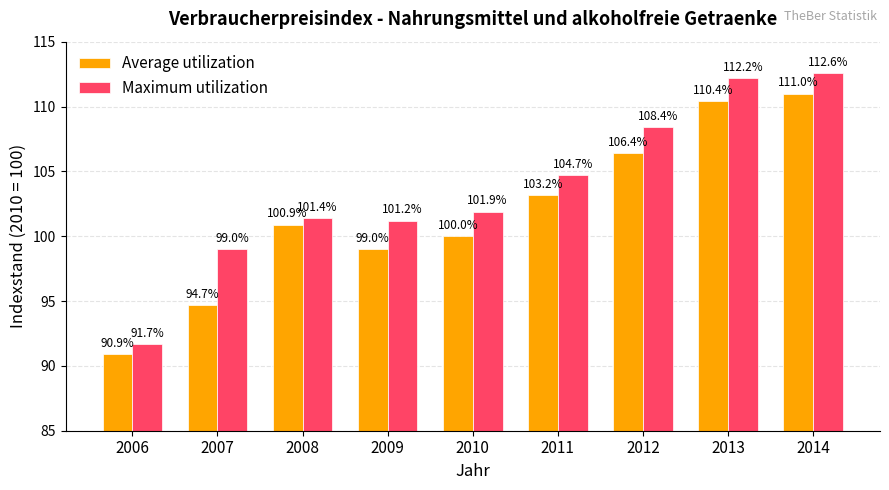

What is the lowest value of the Average utilization series?

90.9